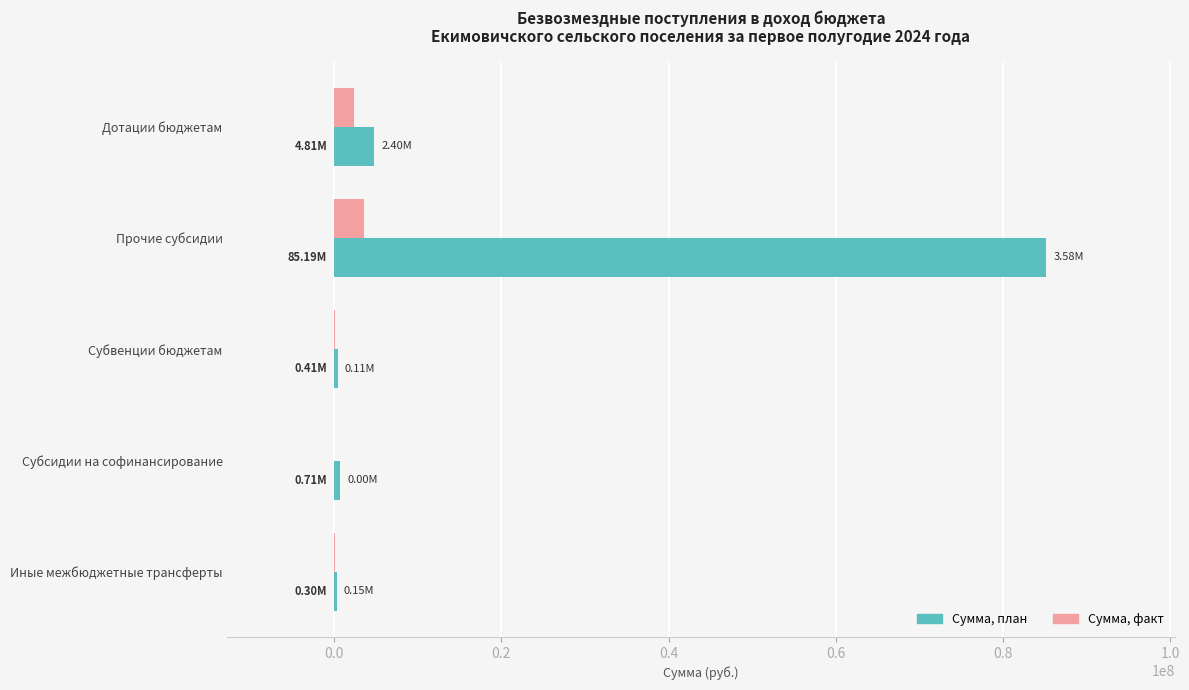

Between Прочие субсидии and Субсидии на софинансирование, which series saw the biggest shift?

Сумма, план